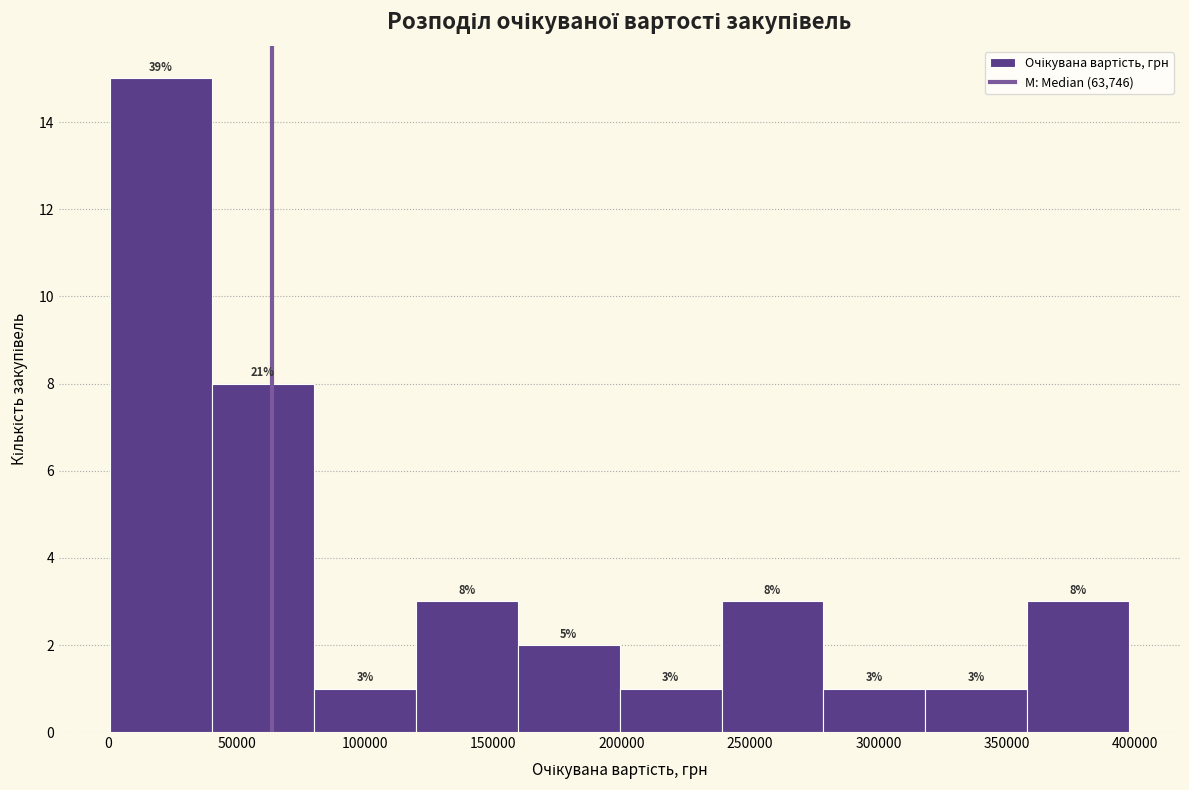

Over which range of the x-axis is the bar tallest?

0 to 40000